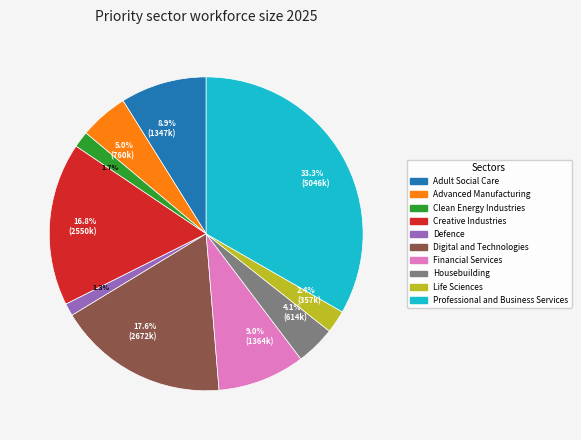

To the nearest percent, what is the difference between the Professional and Business Services and Advanced Manufacturing slice percentages?

28%